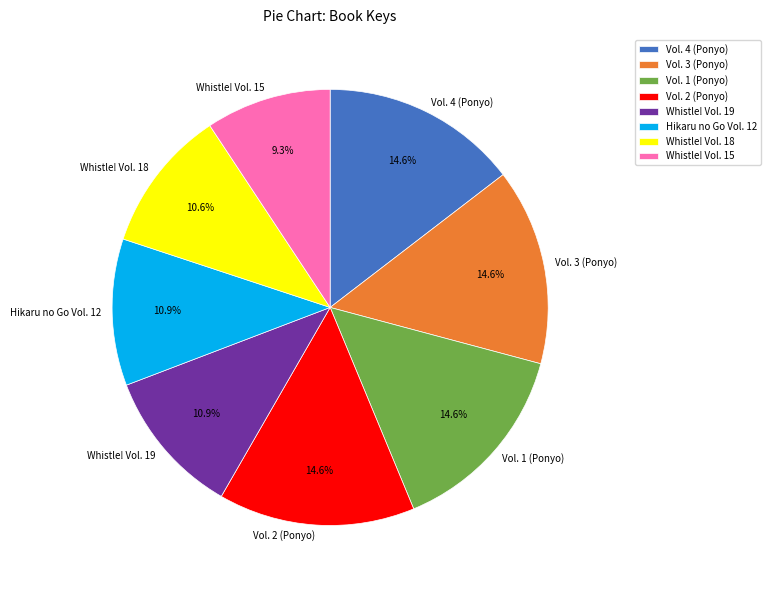

What percentage do Whistle! Vol. 18 and Whistle! Vol. 19 together represent?

21.5%